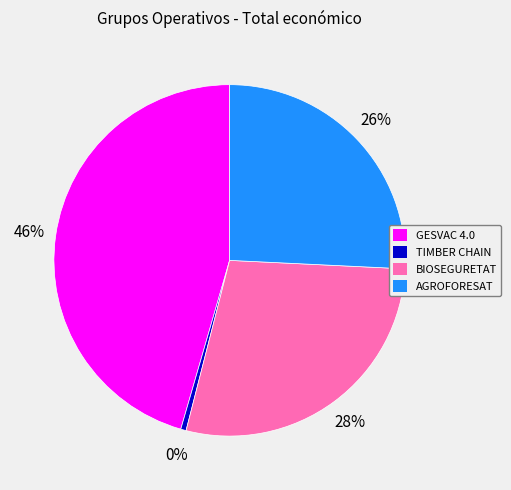

What percentage is the BIOSEGURETAT slice, to the nearest percent?

28%